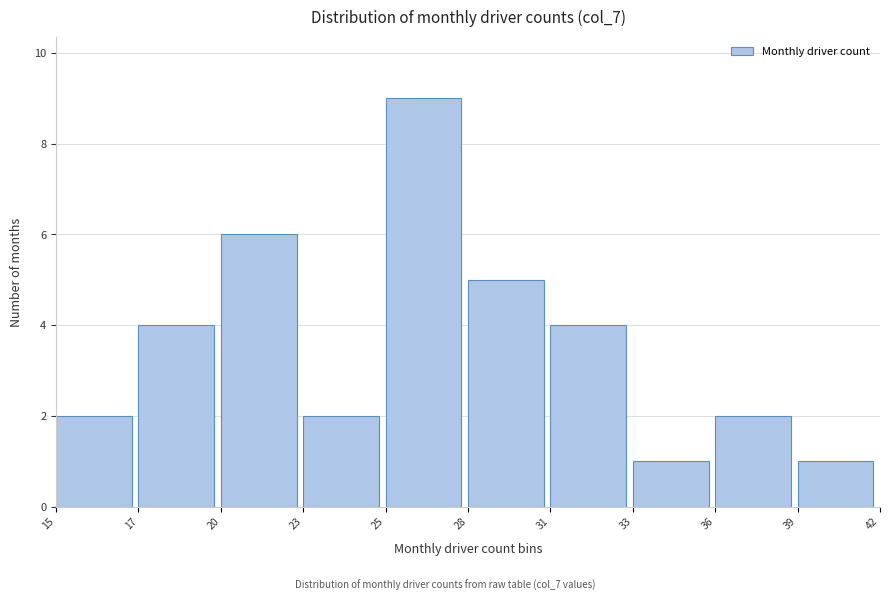

Reading left to right, transcribe all the data shown in this chart.

2	4	6	2	9	5	4	1	2	1